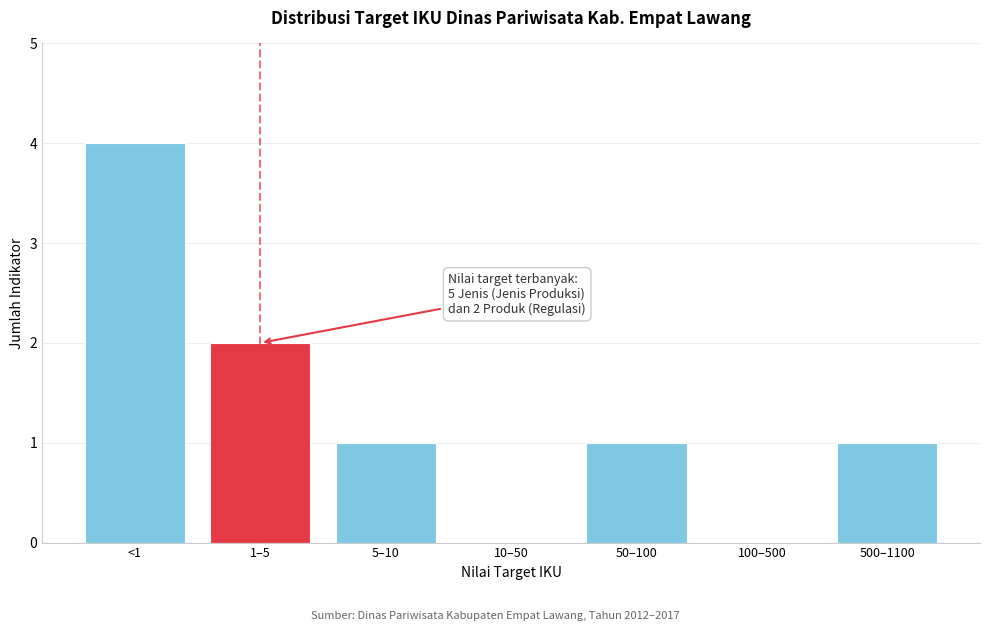

Reading left to right, list all the values displayed in this chart.

<1=4	1–5=2	5–10=1	10–50=0	50–100=1	100–500=0	500–1100=1